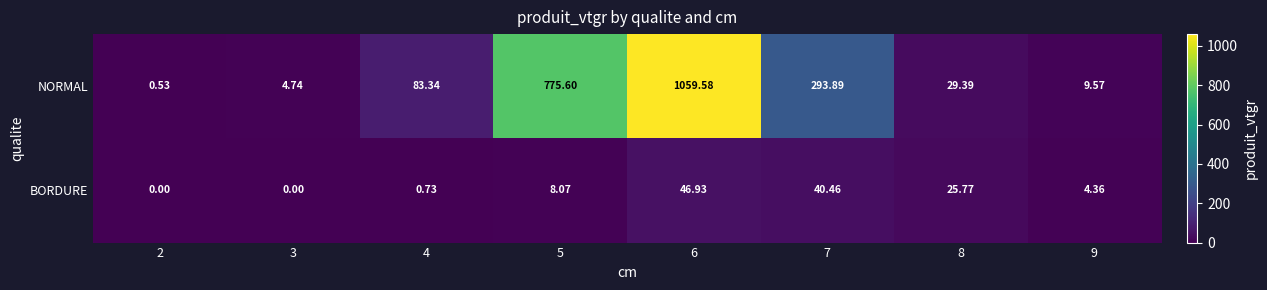

At how many categories does at least one series exceed 1037?

1